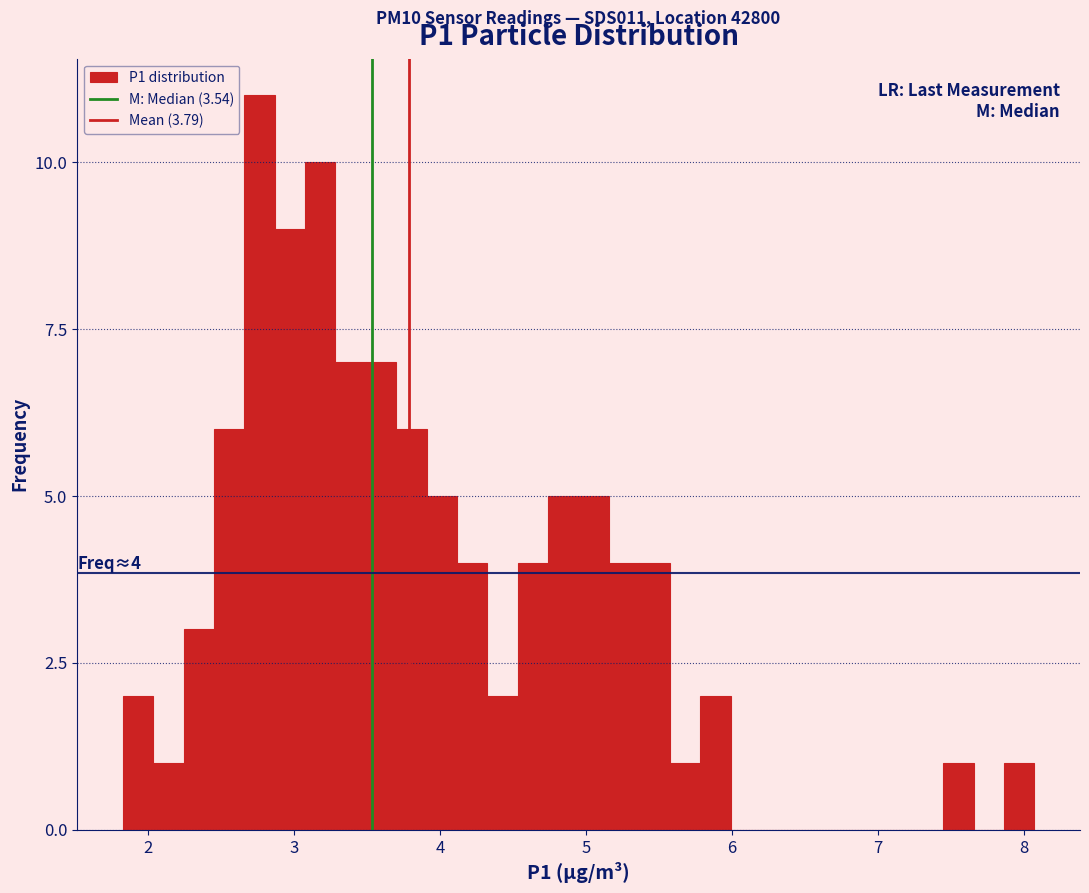

Read against the x-axis, roughly where is the centre of the tallest bar?

2.8